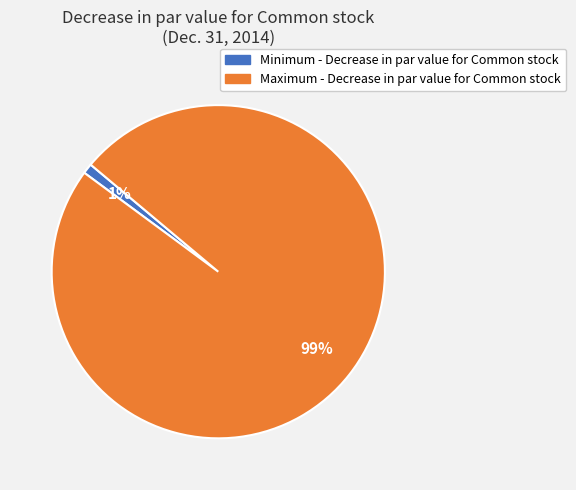

To the nearest percent, what is the difference between the largest and smallest slice percentages?

98%